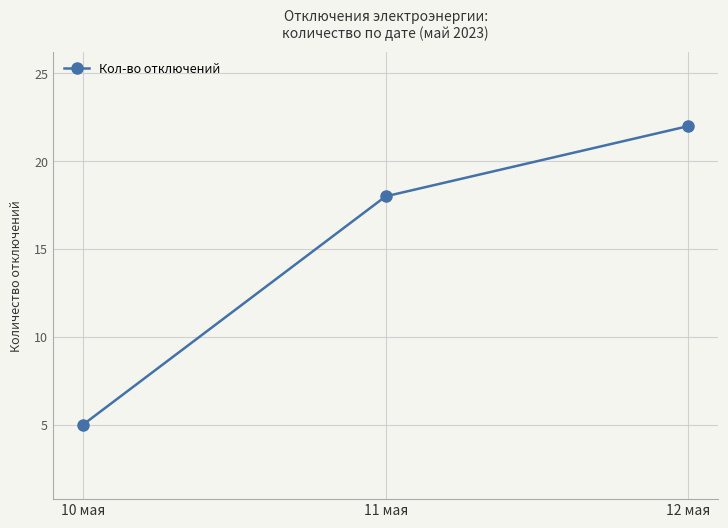

Which label corresponds to the largest value in the chart?

12 мая